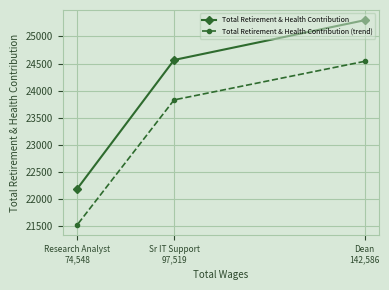

Where is Total Retirement & Health Contribution nearest to the value 23741?

Sr IT Support
97,519